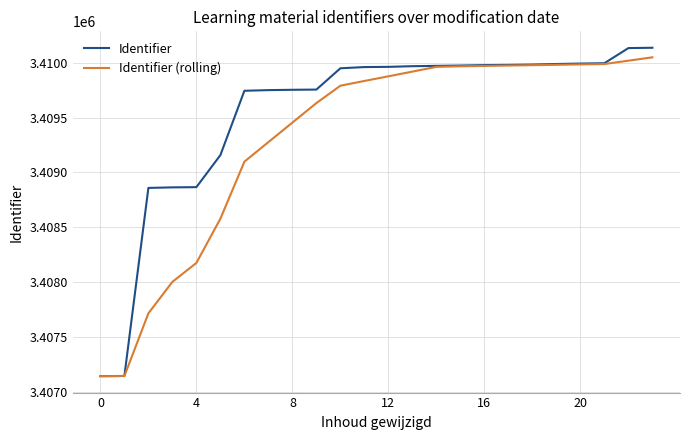

Rank the series by their average value, from highest to lowest.

Identifier, Identifier (rolling)